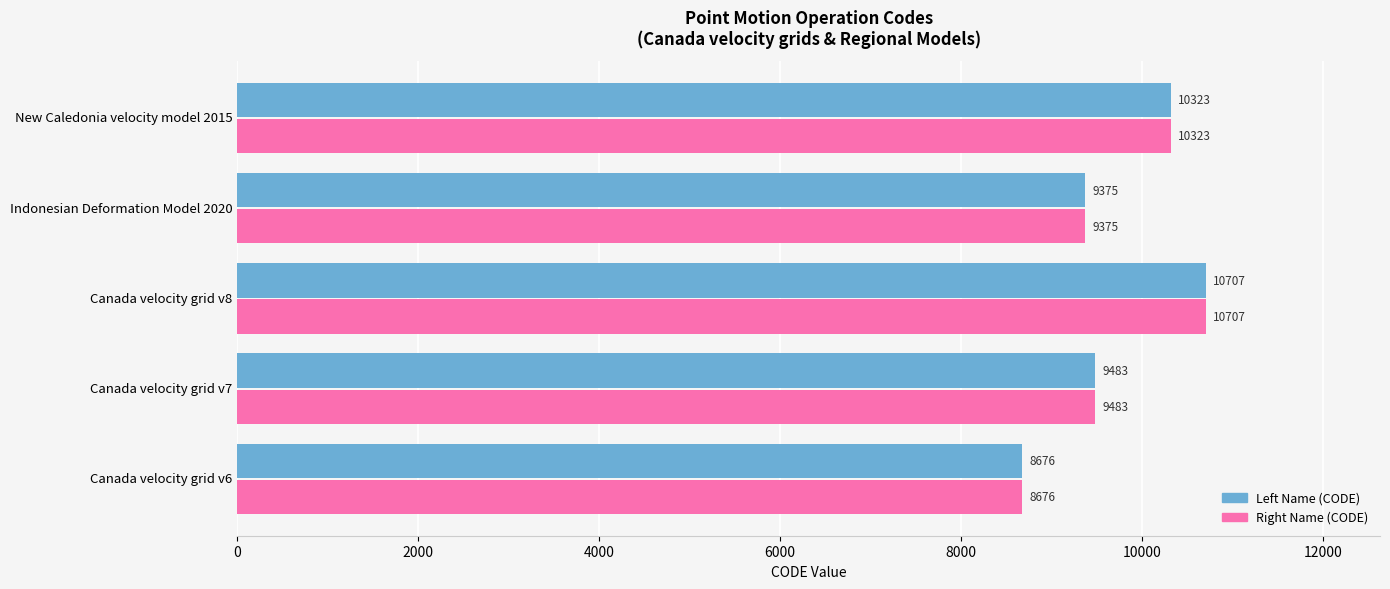

What is the difference between the maximum and second lowest values in the Left Name (CODE) series?

1332